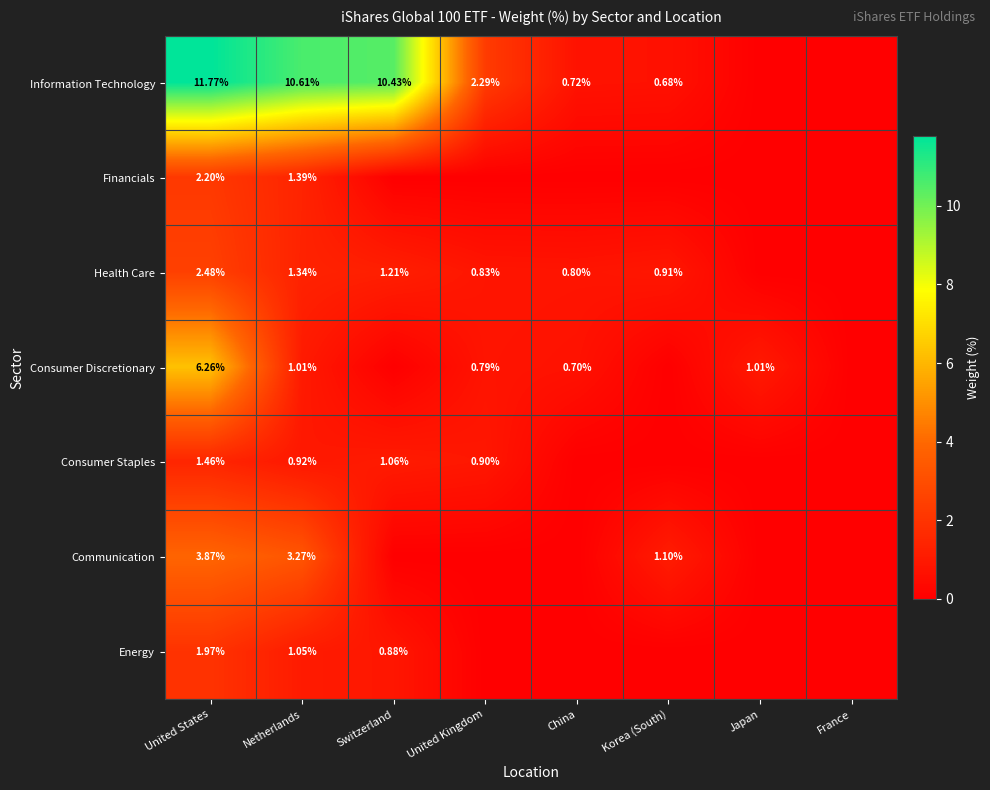

Which series has the largest range (max minus min)?

Information Technology